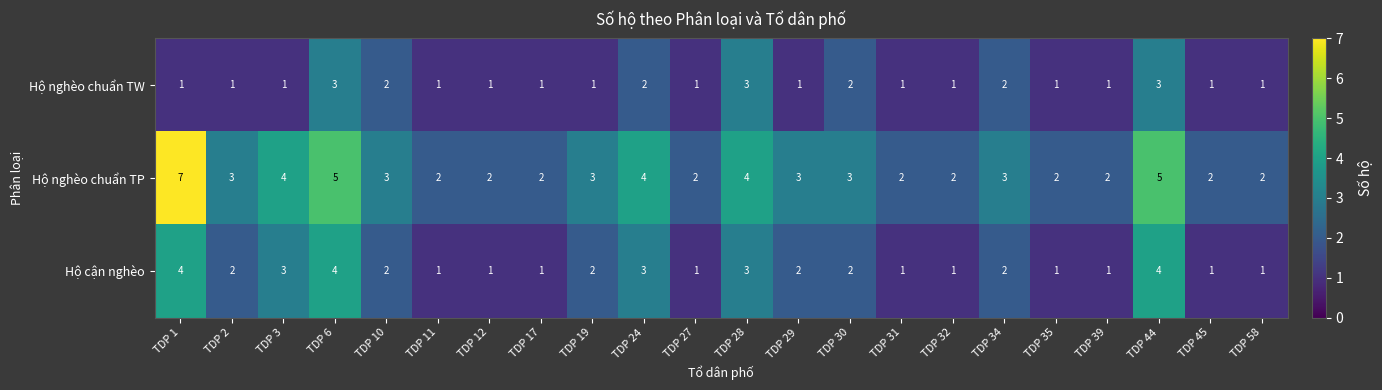

Which series has the largest total across all categories?

Hộ nghèo chuẩn TP